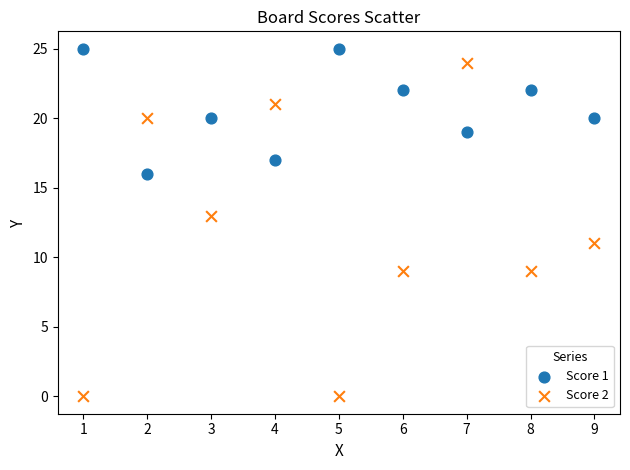

Which series contains the highest Y value?

Score 1